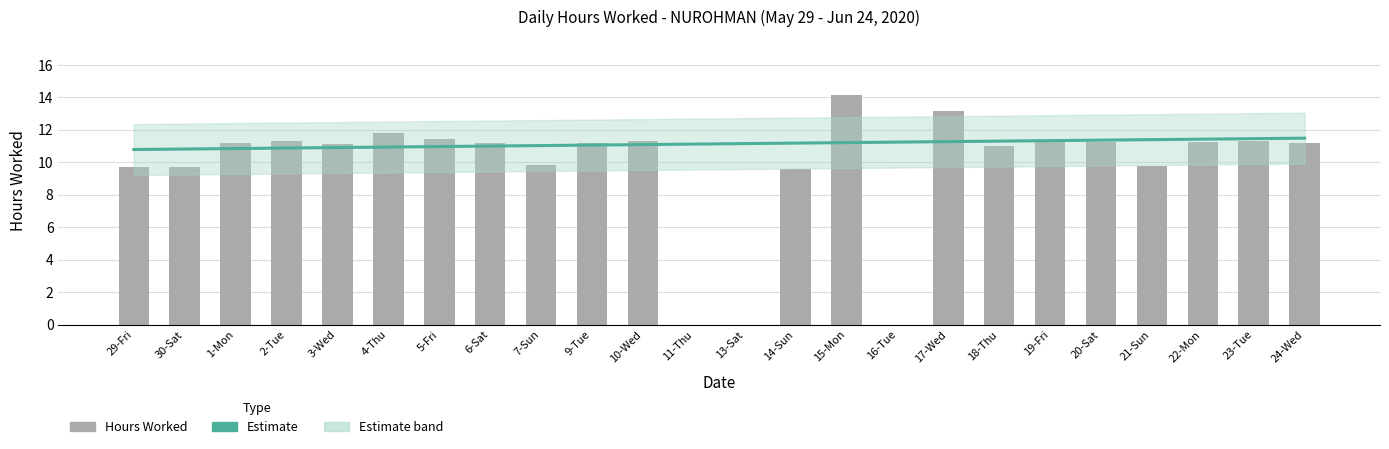

How many values in the Estimate series exceed 11?

17